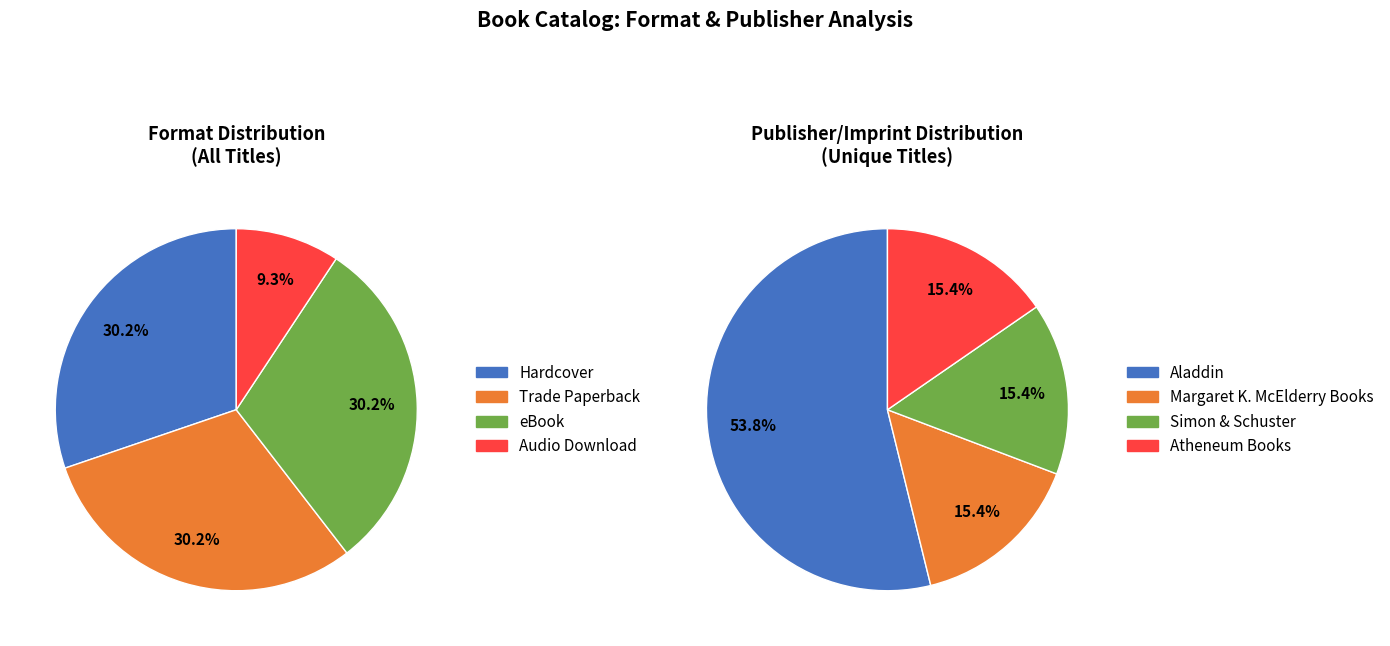

To the nearest percent, what is the average slice percentage?

25%